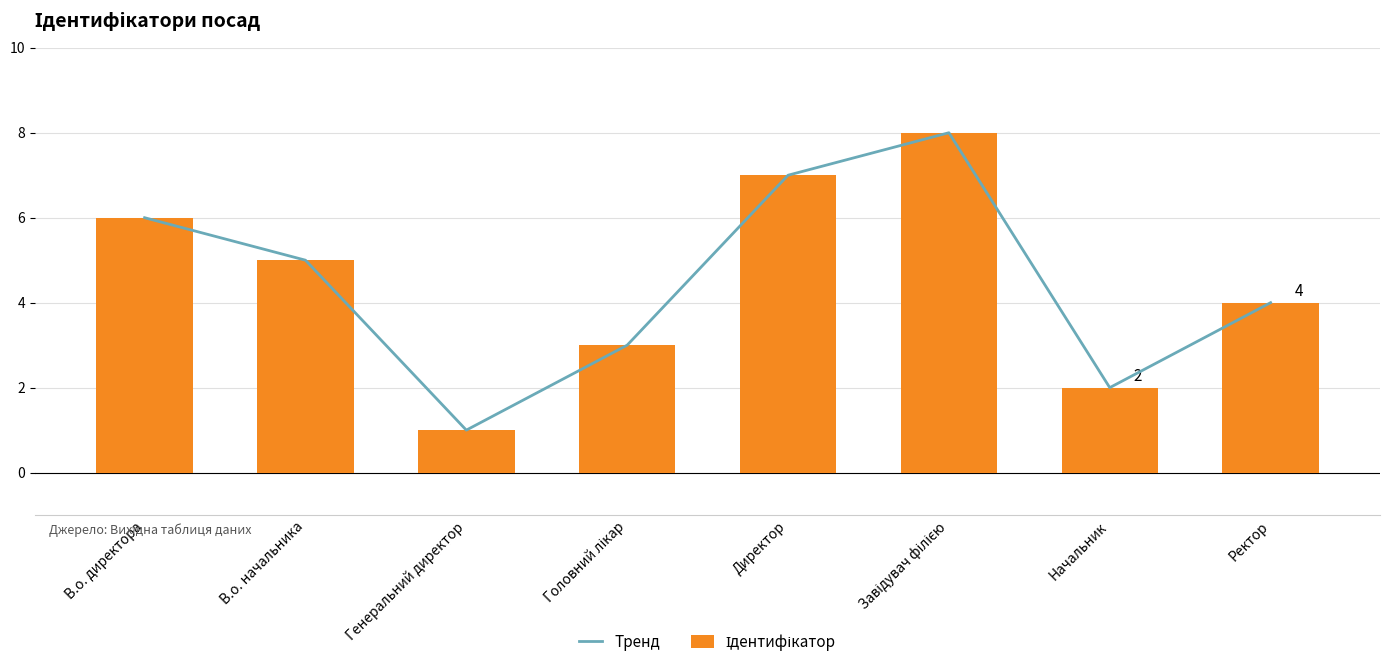

Between Генеральний директор and В.о. директора, which is larger?

В.о. директора